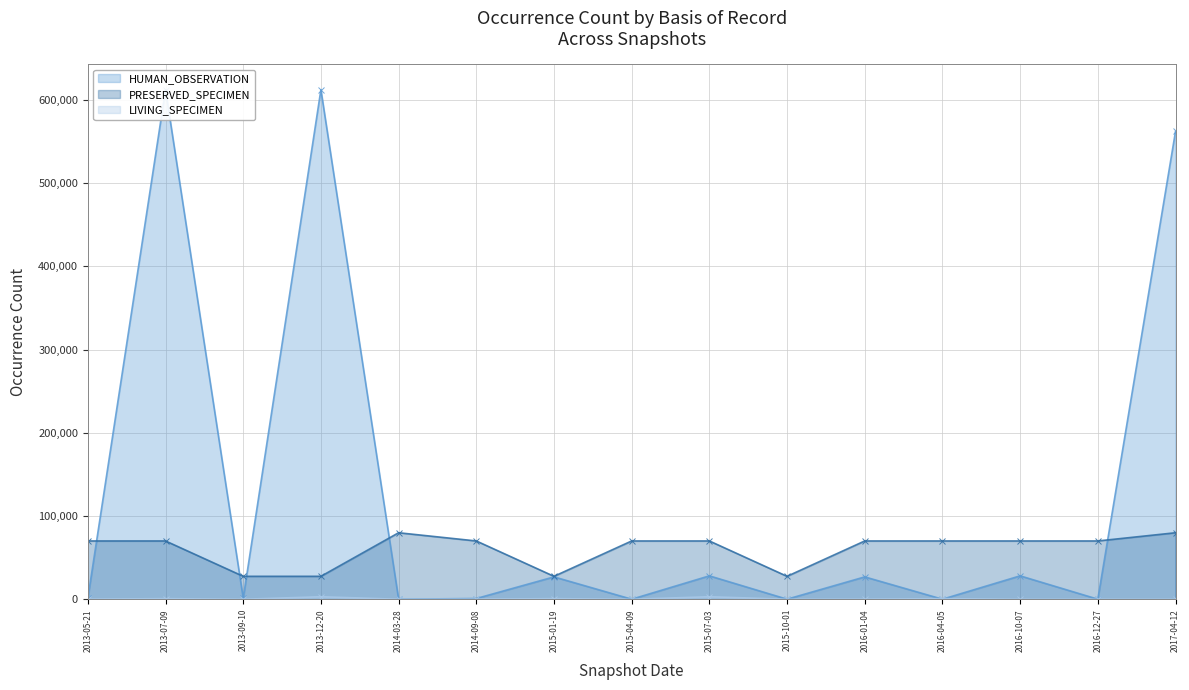

Which category has the lowest value in the LIVING_SPECIMEN series?

2016-10-07